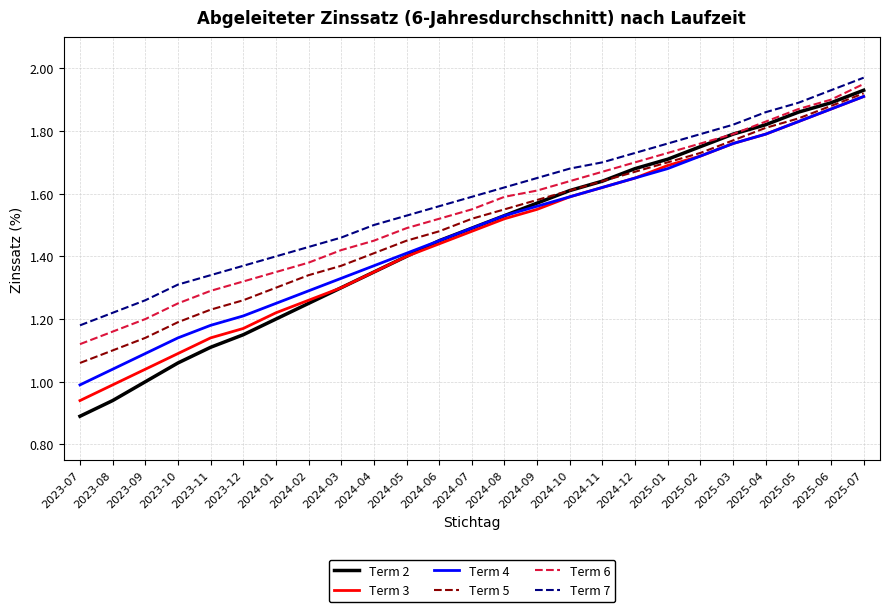

Which series changed the most between 2024-04 and 2024-10?

Term 2